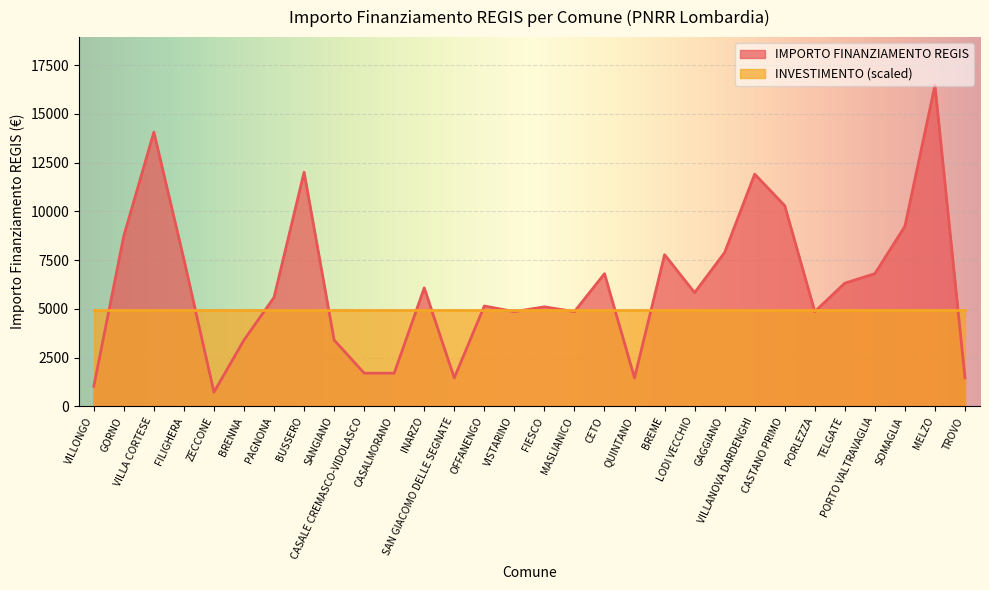

Which label corresponds to the largest value in the chart?

MELZO